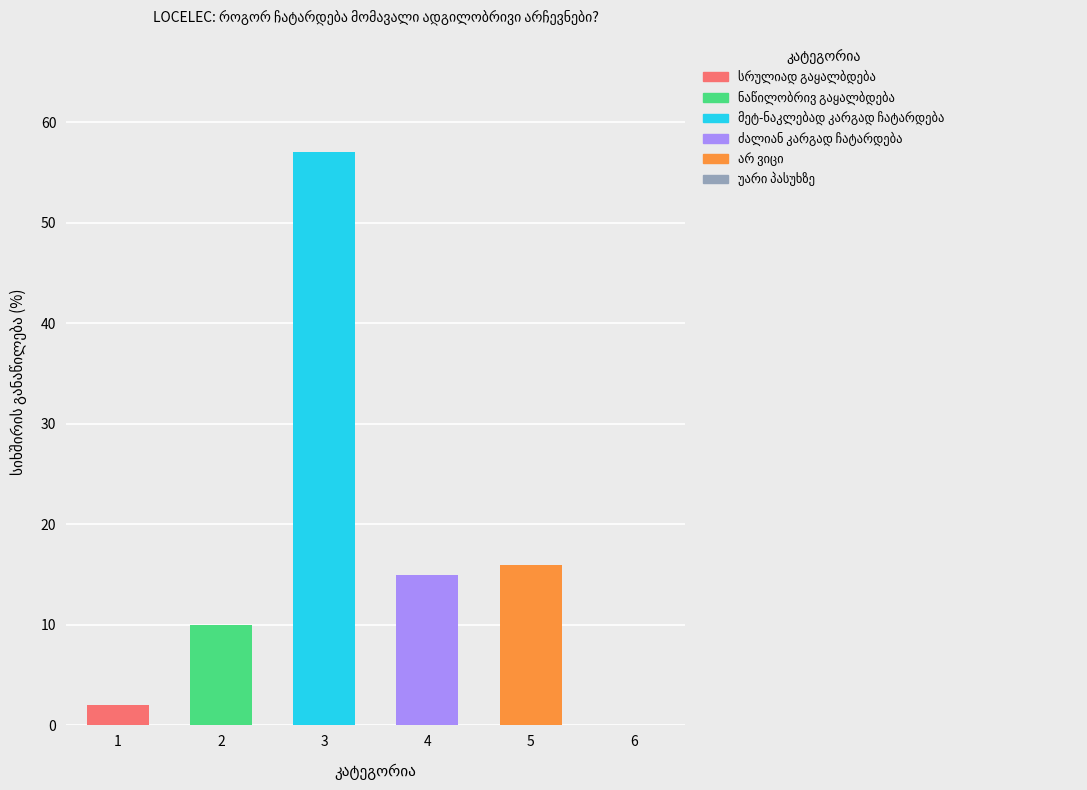

Rank the categories by value from highest to lowest.

მეტ-ნაკლებად კარგად ჩატარდება, არ ვიცი, ძალიან კარგად ჩატარდება, ნაწილობრივ გაყალბდება, სრულიად გაყალბდება, უარი პასუხზე